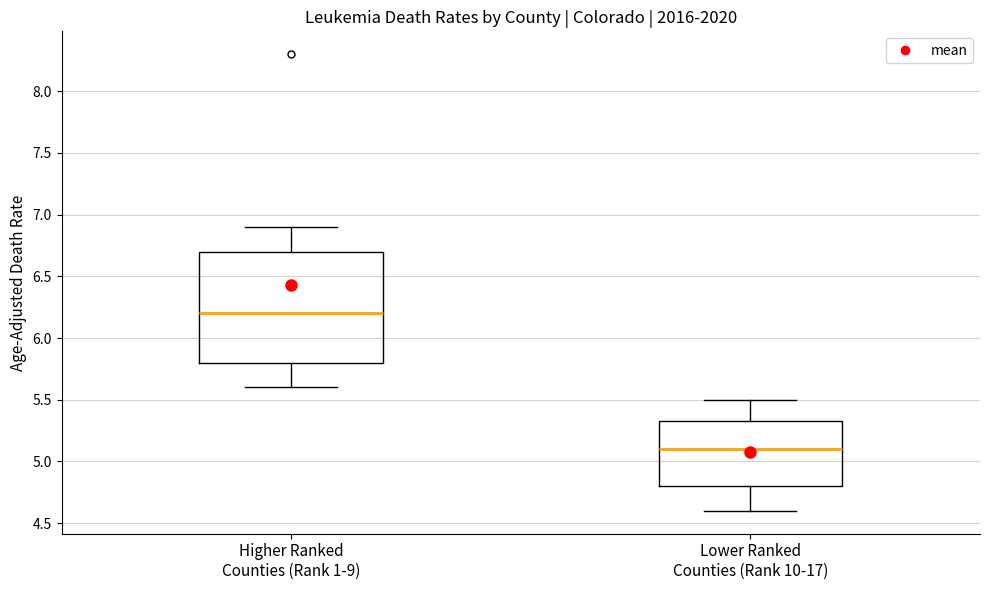

Which box has the lowest median line?

Lower Ranked Counties (Rank 10-17)